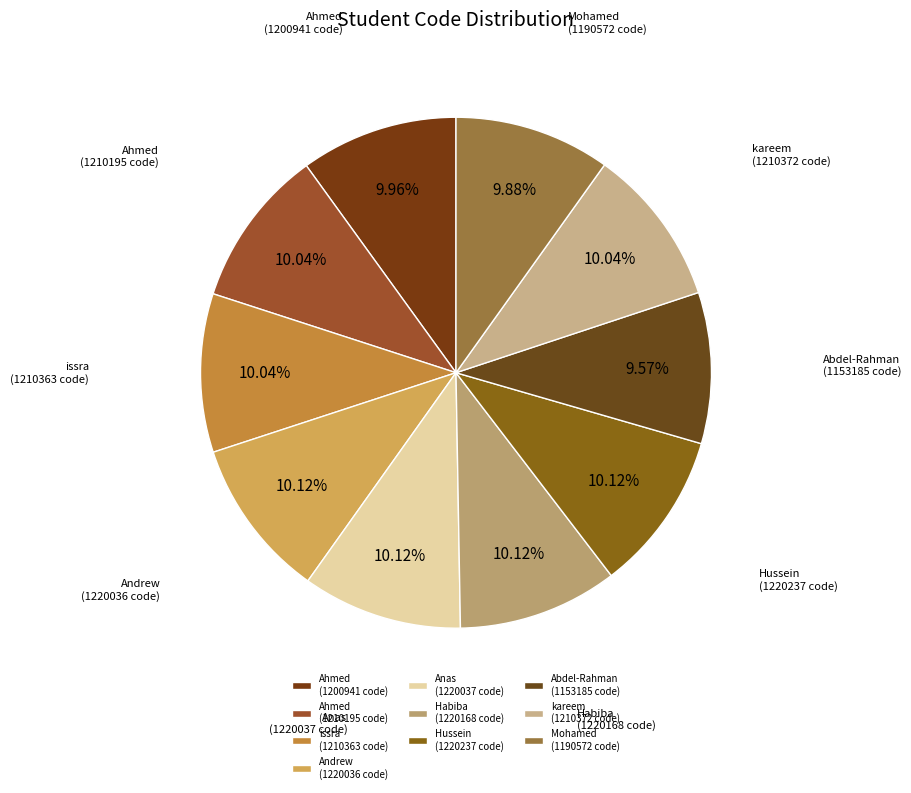

Approximately how many times larger is the value at Abdel-Rahman (1153185 code) compared to Anas (1220037 code)?

0.9